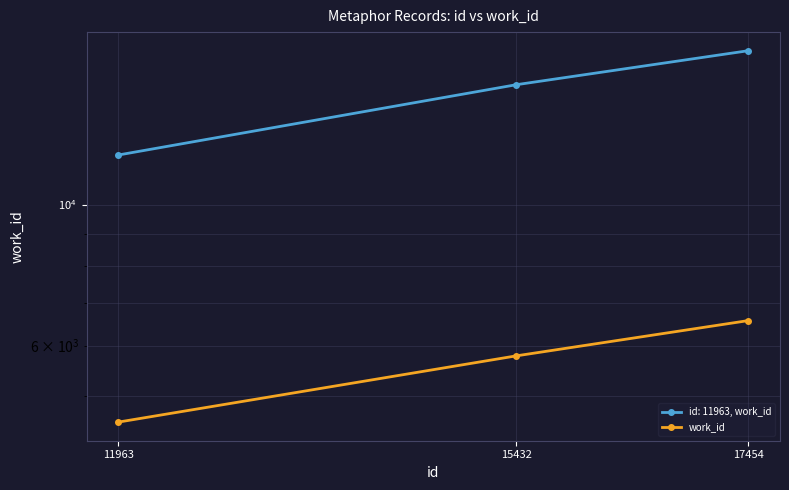

List the labels in order of value, largest first.

17454, 15432, 11963